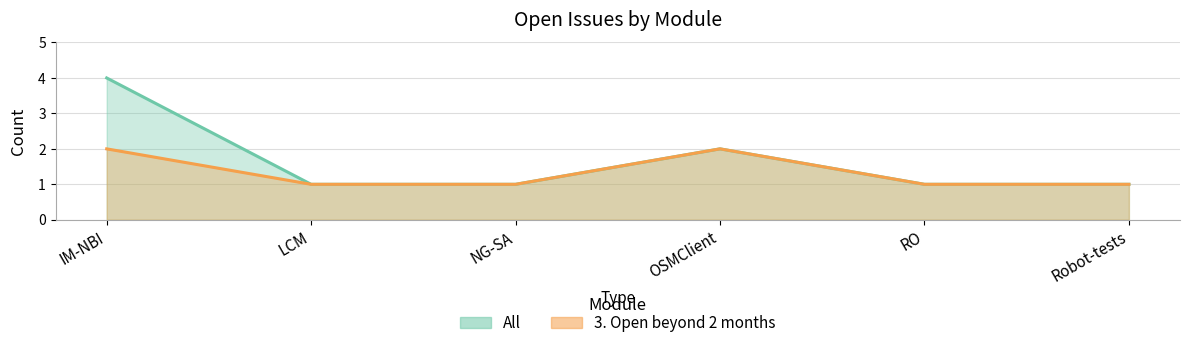

What is the maximum value shown in the chart?

4